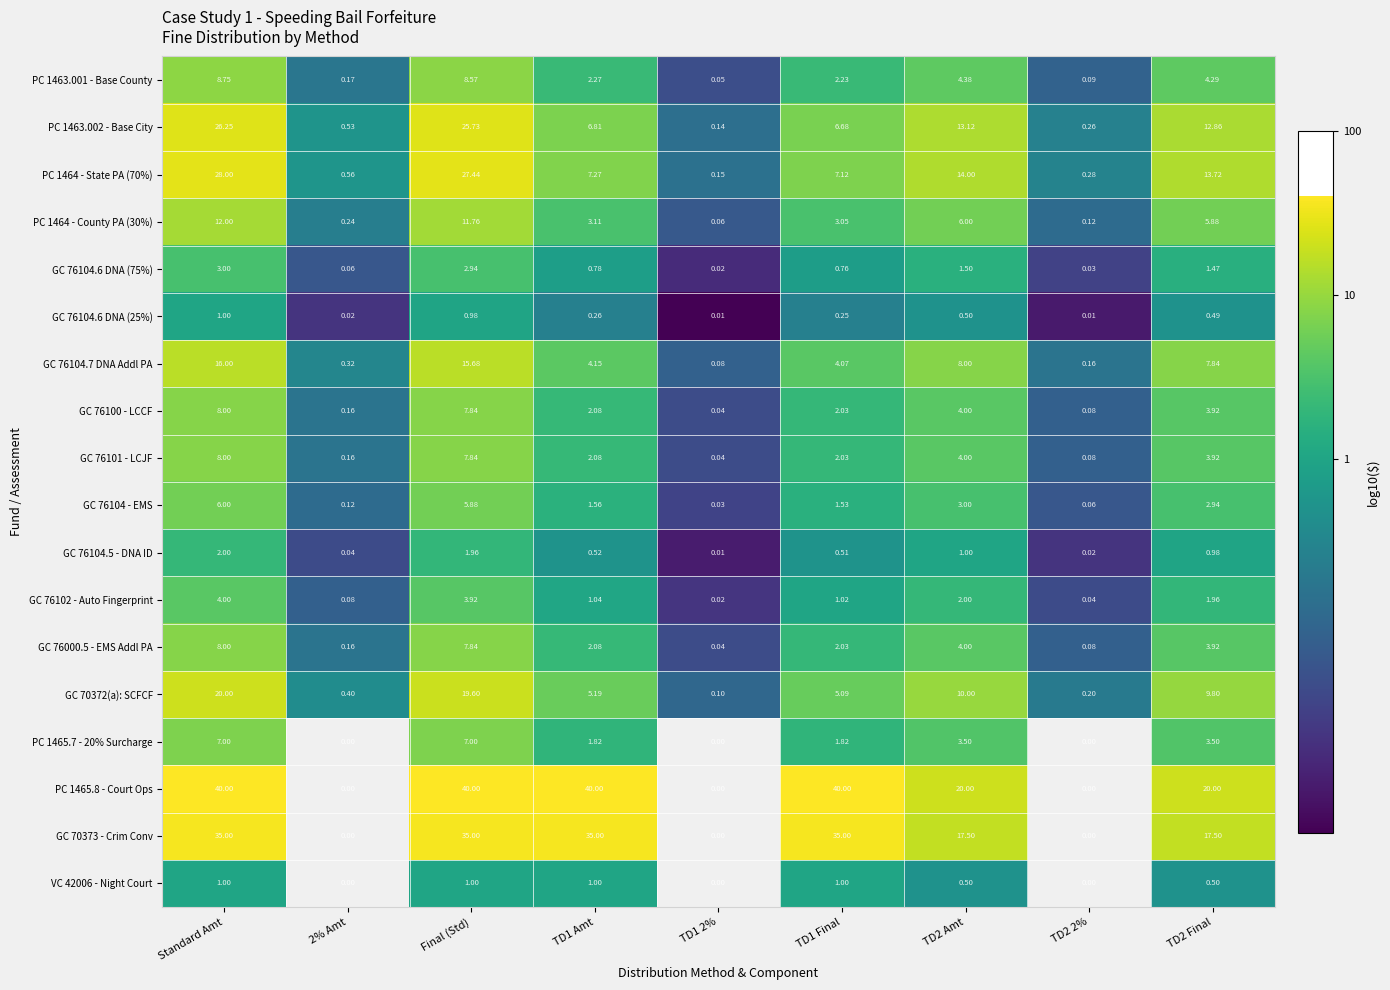

Is the value of PC 1465.7 - 20% Surcharge at Final (Std) greater than the value of GC 76102 - Auto Fingerprint at Final (Std)?

Yes